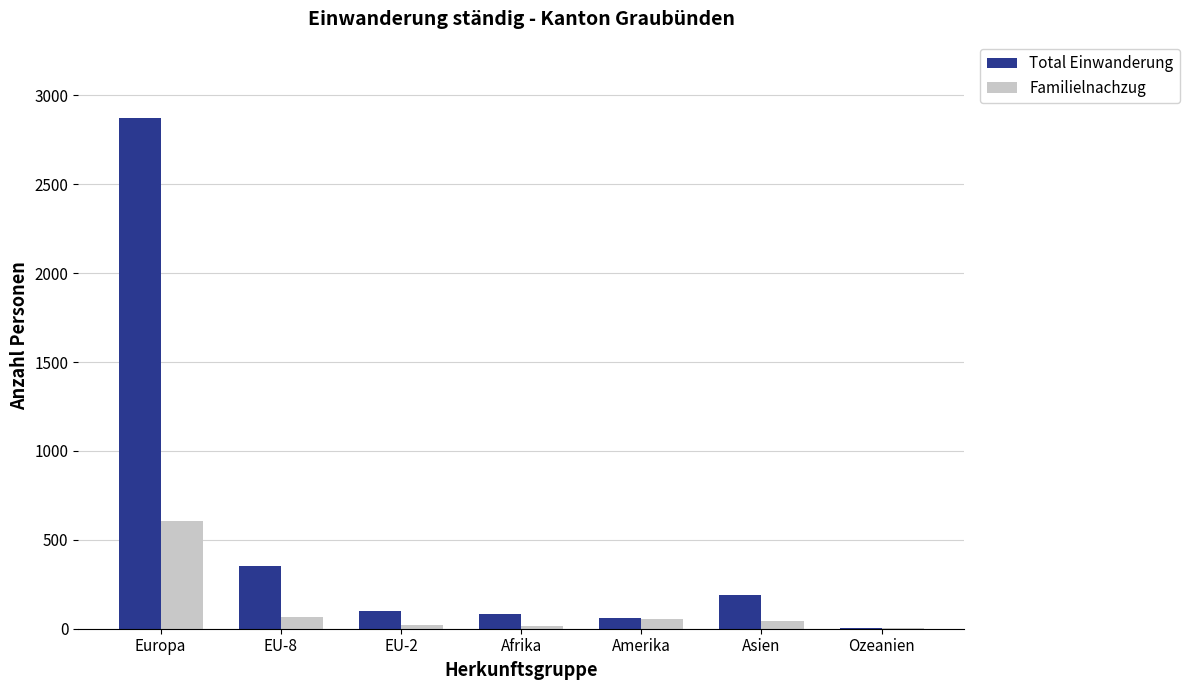

Are the bars grouped side by side (vs. stacked)?

Yes